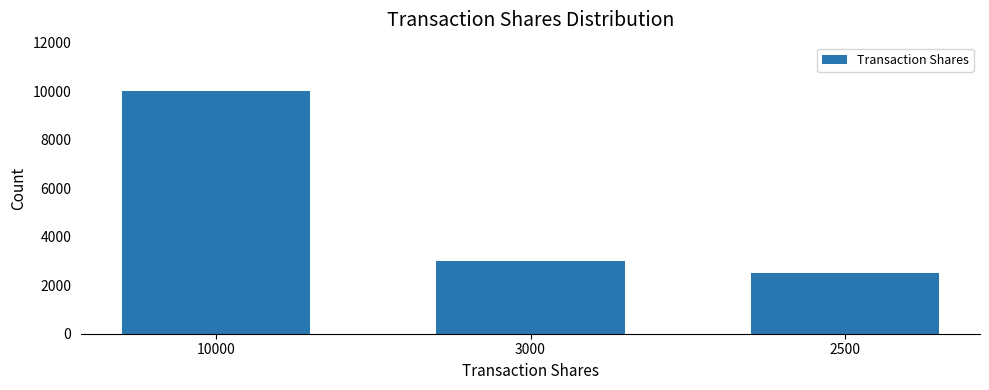

Where does the data first go above 3000?

10000